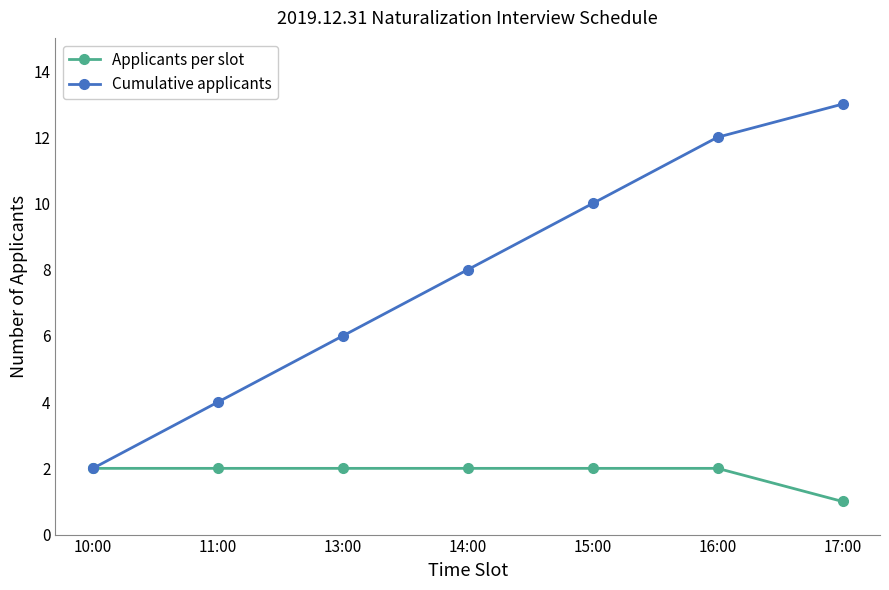

List the series in order of their peak value, lowest first.

Applicants per slot, Cumulative applicants